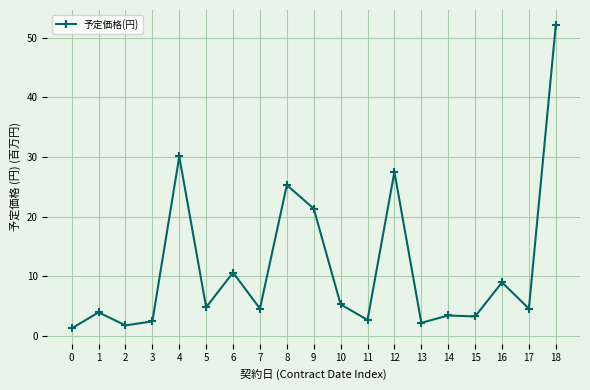

What is the value of the 19th point from the left?

52.1